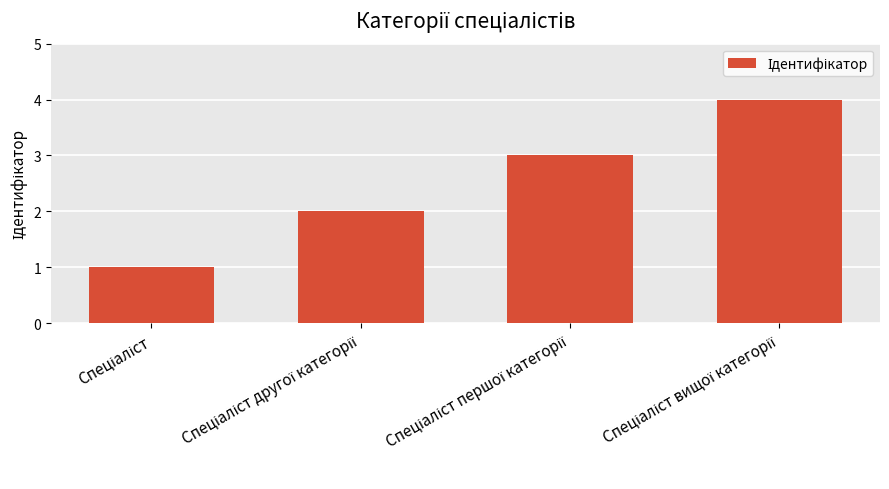

Are the bars horizontal?

No